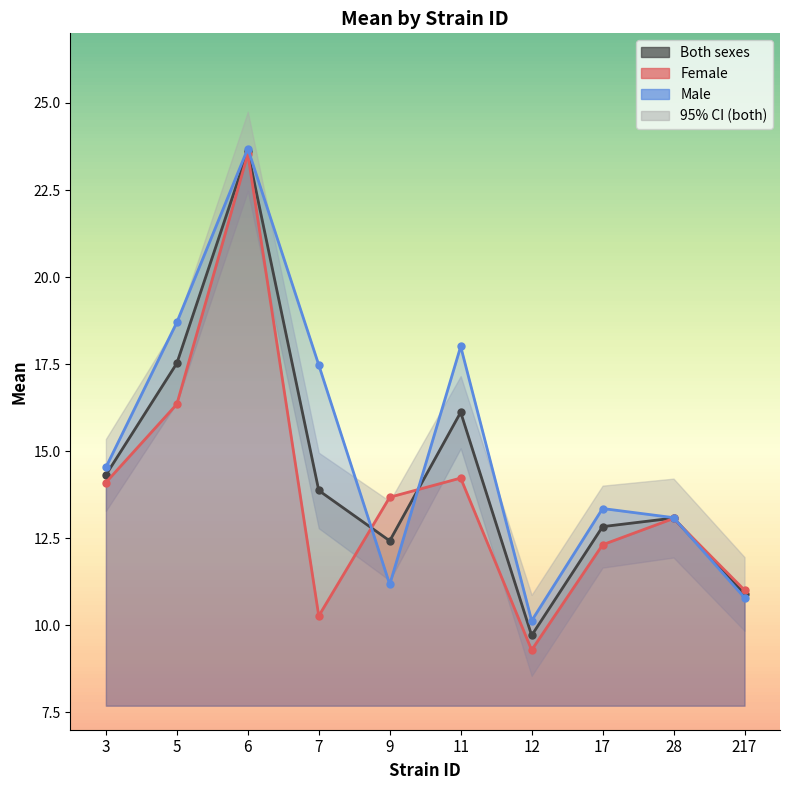

Rank the series by their maximum value, from highest to lowest.

mean_m, mean_both, mean_f